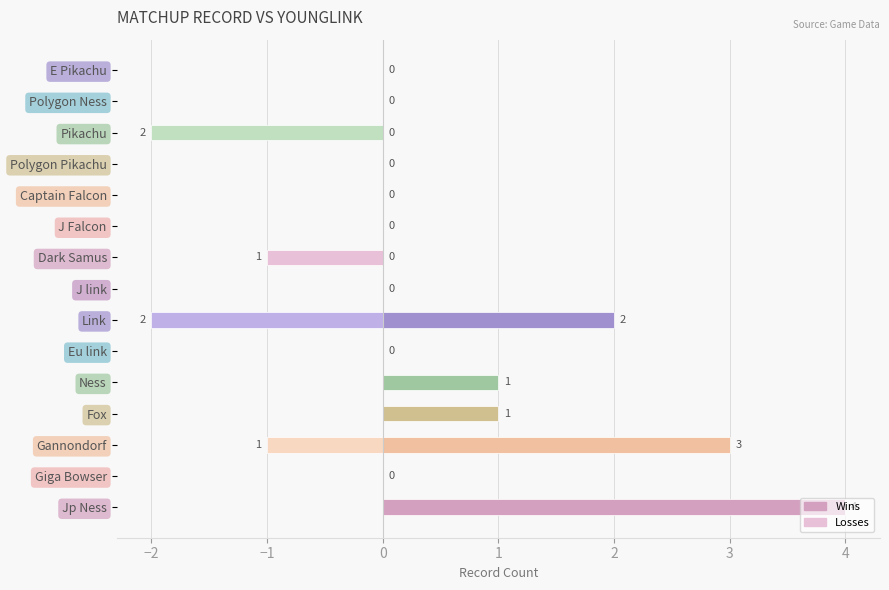

What are all the series names shown in the legend?

Wins, Losses